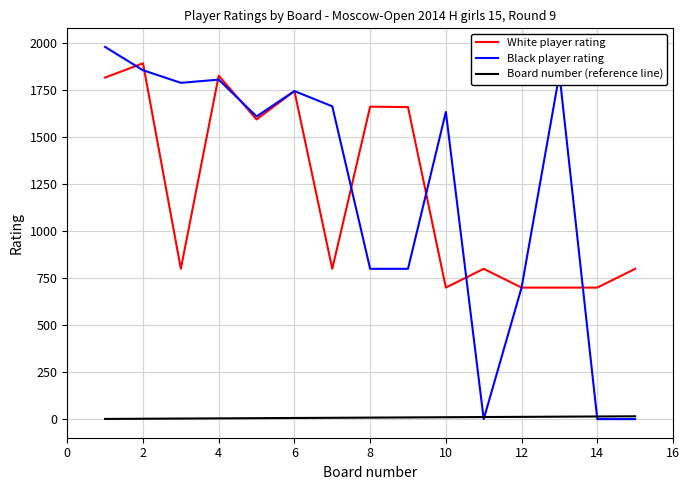

True or false: Board number (reference line) and White player rating intersect in this chart.

False